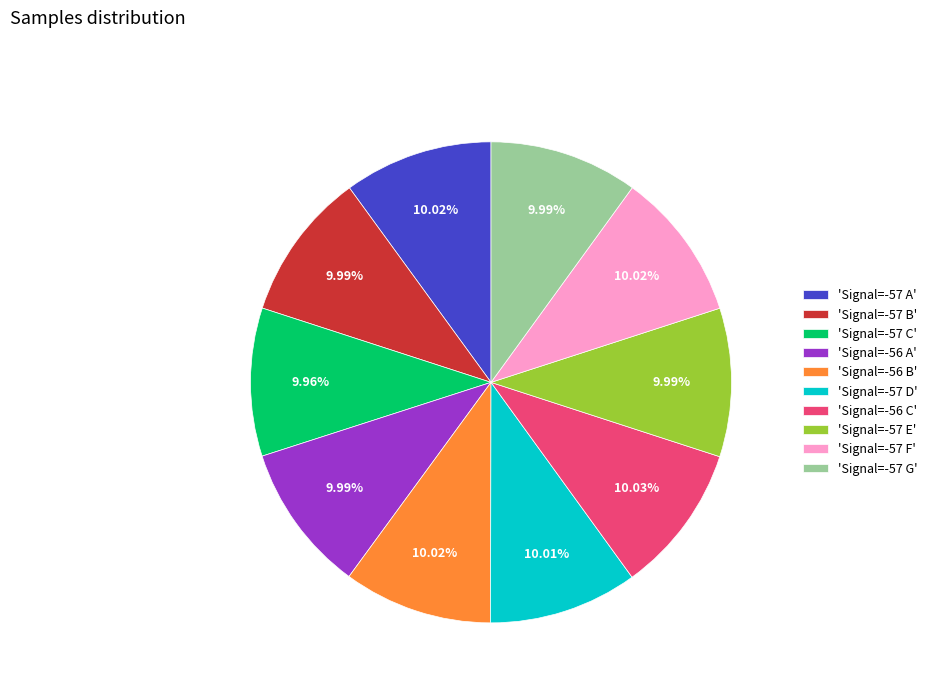

Is the sum of 'Signal=-57 F' and 'Signal=-56 A' greater than half?

No